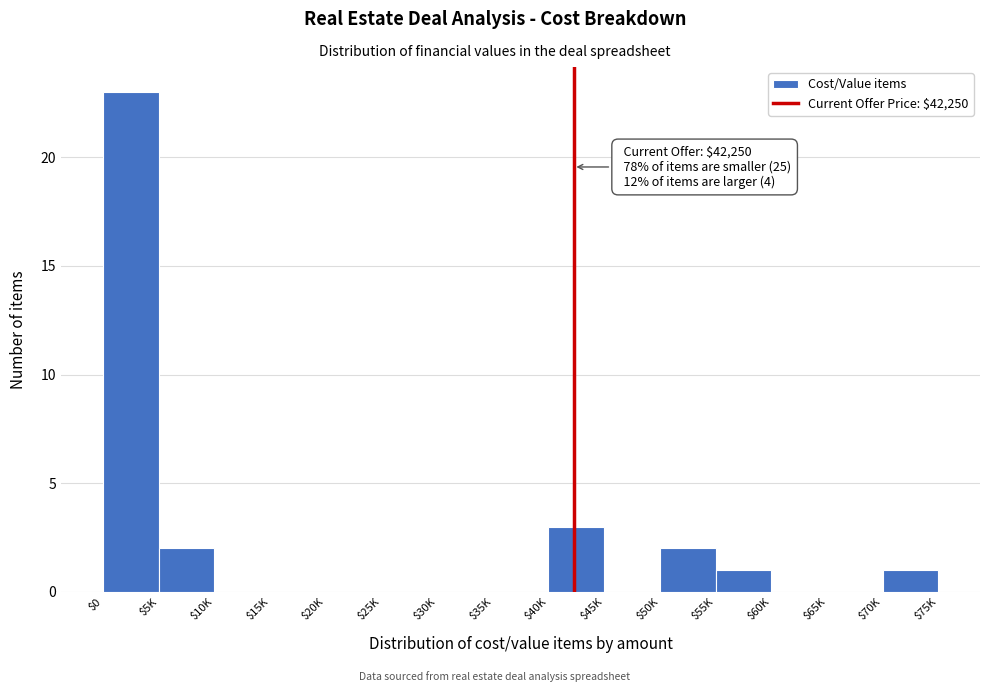

The chart shows a value of 3 at $40K. True or false?

True